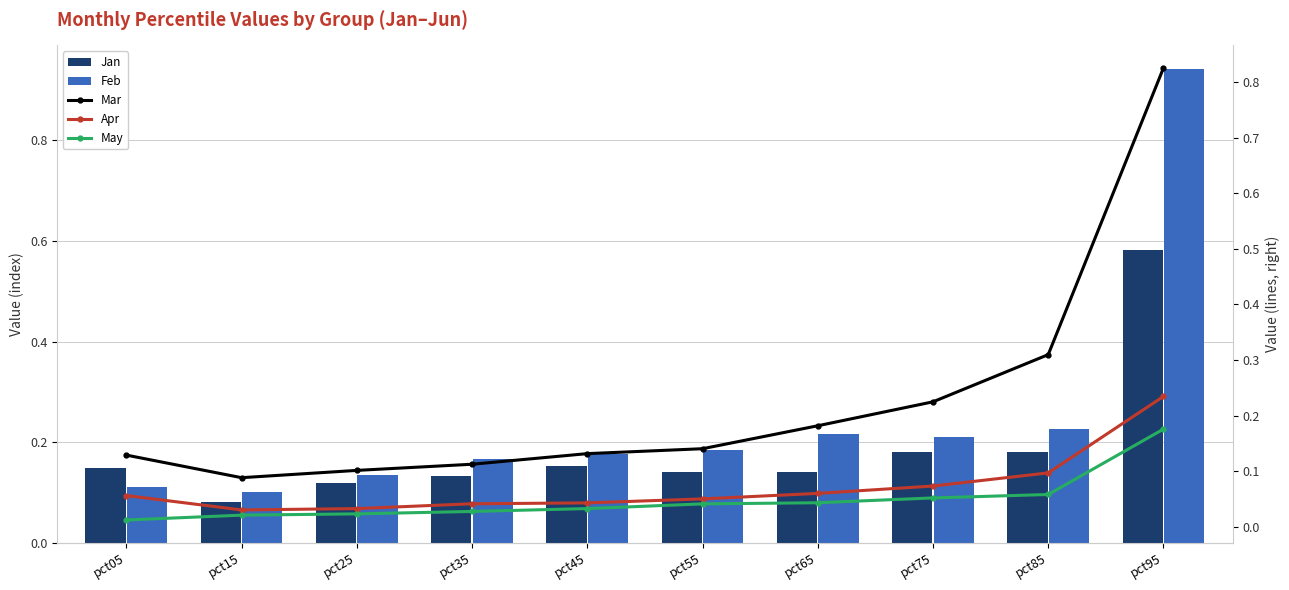

At how many categories does at least one series exceed 0?

10